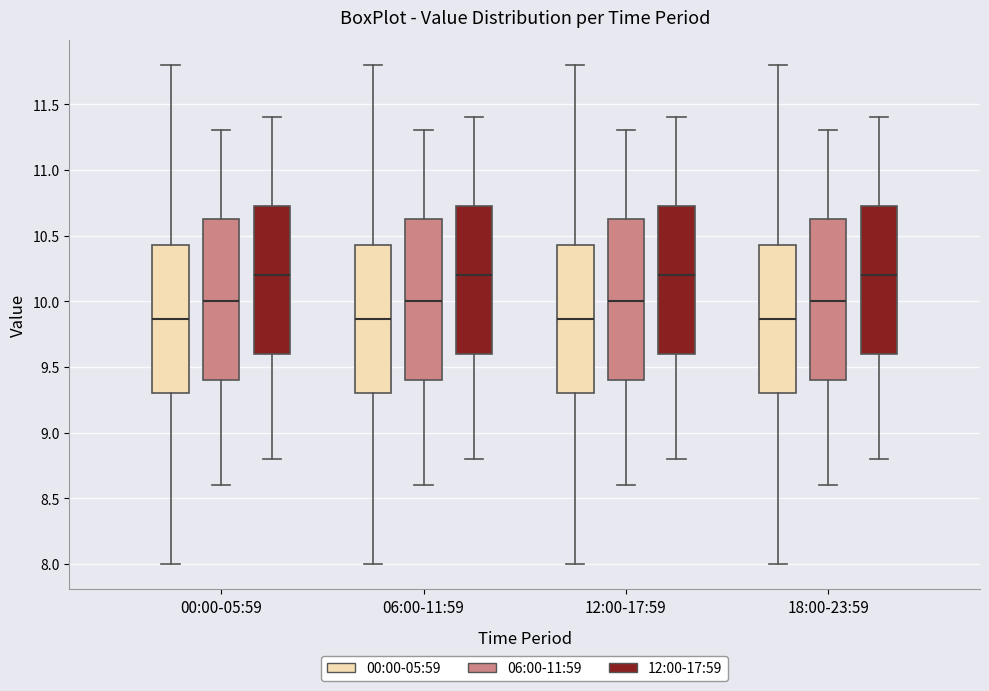

Reading left to right, read every box against the y-axis: the position of its median line, the range the box covers, and the ends of its whiskers. The values are not printed on the chart, so give them approximately, as read against the axis.

00:00-05:59 (00:00-05:59): median 9.85, box 9.30 to 10.45, whiskers 8.00 to 11.80
00:00-05:59 (06:00-11:59): median 10.00, box 9.40 to 10.65, whiskers 8.60 to 11.30
00:00-05:59 (12:00-17:59): median 10.20, box 9.60 to 10.75, whiskers 8.80 to 11.40
06:00-11:59 (00:00-05:59): median 9.85, box 9.30 to 10.45, whiskers 8.00 to 11.80
06:00-11:59 (06:00-11:59): median 10.00, box 9.40 to 10.65, whiskers 8.60 to 11.30
06:00-11:59 (12:00-17:59): median 10.20, box 9.60 to 10.75, whiskers 8.80 to 11.40
12:00-17:59 (00:00-05:59): median 9.85, box 9.30 to 10.45, whiskers 8.00 to 11.80
12:00-17:59 (06:00-11:59): median 10.00, box 9.40 to 10.65, whiskers 8.60 to 11.30
12:00-17:59 (12:00-17:59): median 10.20, box 9.60 to 10.75, whiskers 8.80 to 11.40
18:00-23:59 (00:00-05:59): median 9.85, box 9.30 to 10.45, whiskers 8.00 to 11.80
18:00-23:59 (06:00-11:59): median 10.00, box 9.40 to 10.65, whiskers 8.60 to 11.30
18:00-23:59 (12:00-17:59): median 10.20, box 9.60 to 10.75, whiskers 8.80 to 11.40